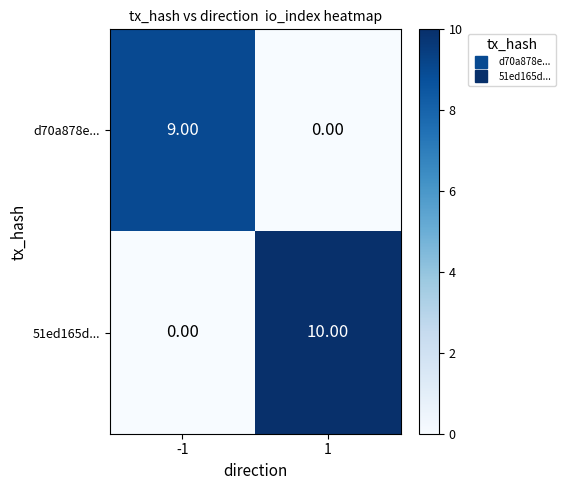

Rank the series by their average value, from lowest to highest.

d70a878e..., 51ed165d...